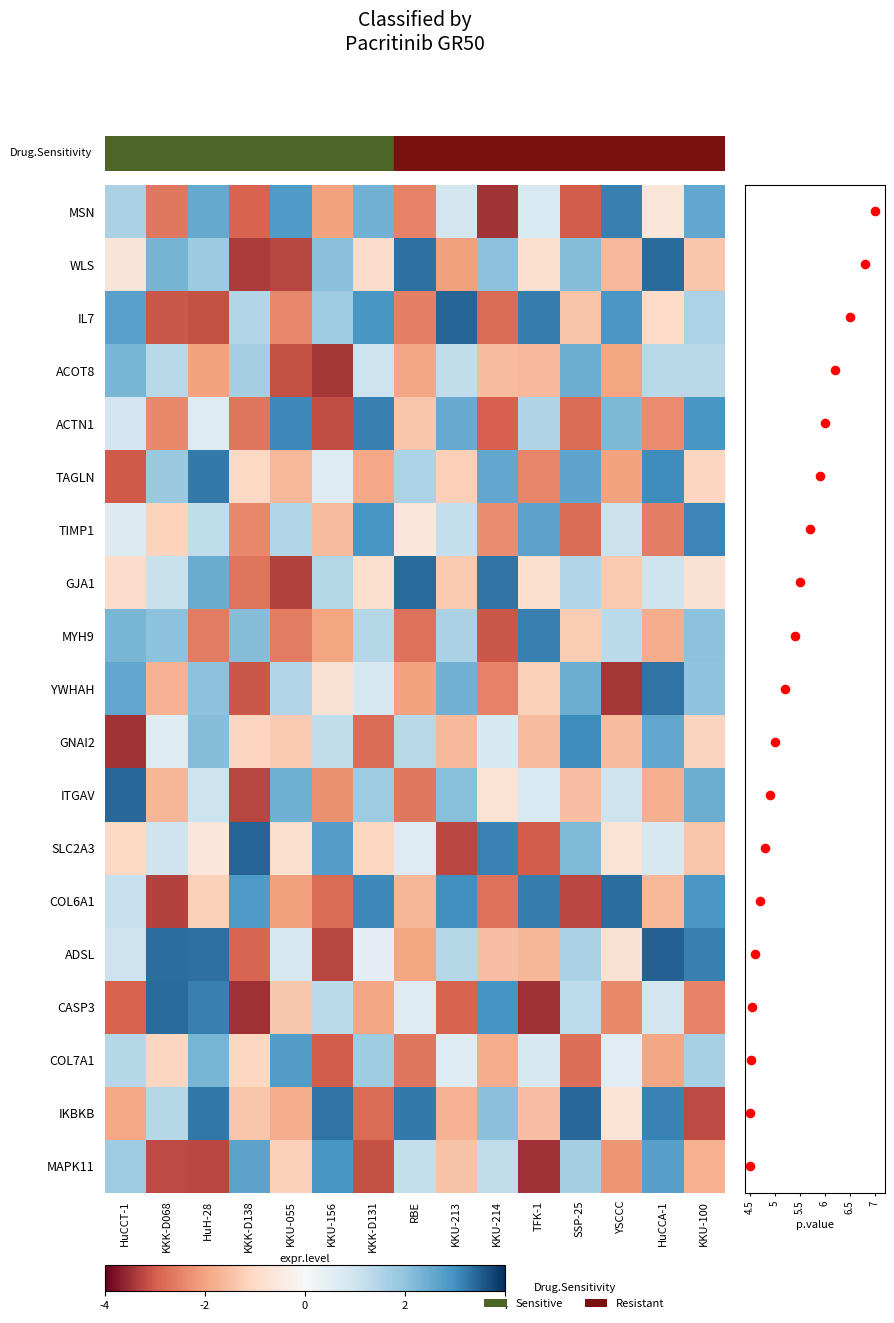

How many values in IKBKB are below zero?

8